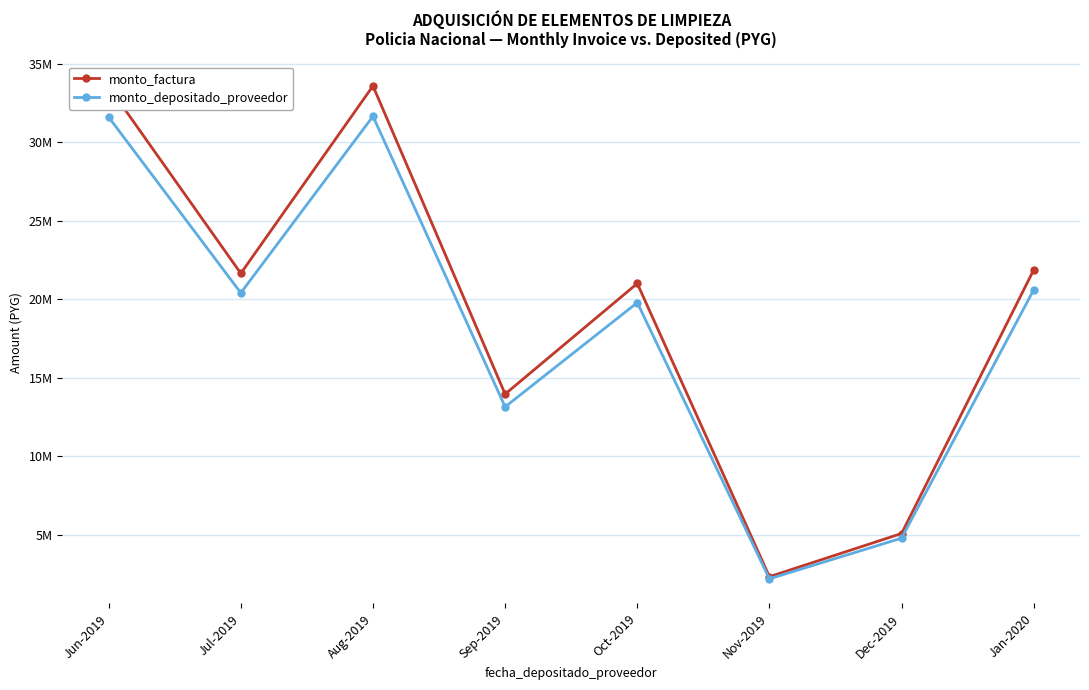

Which series has the largest total across all categories?

monto_factura